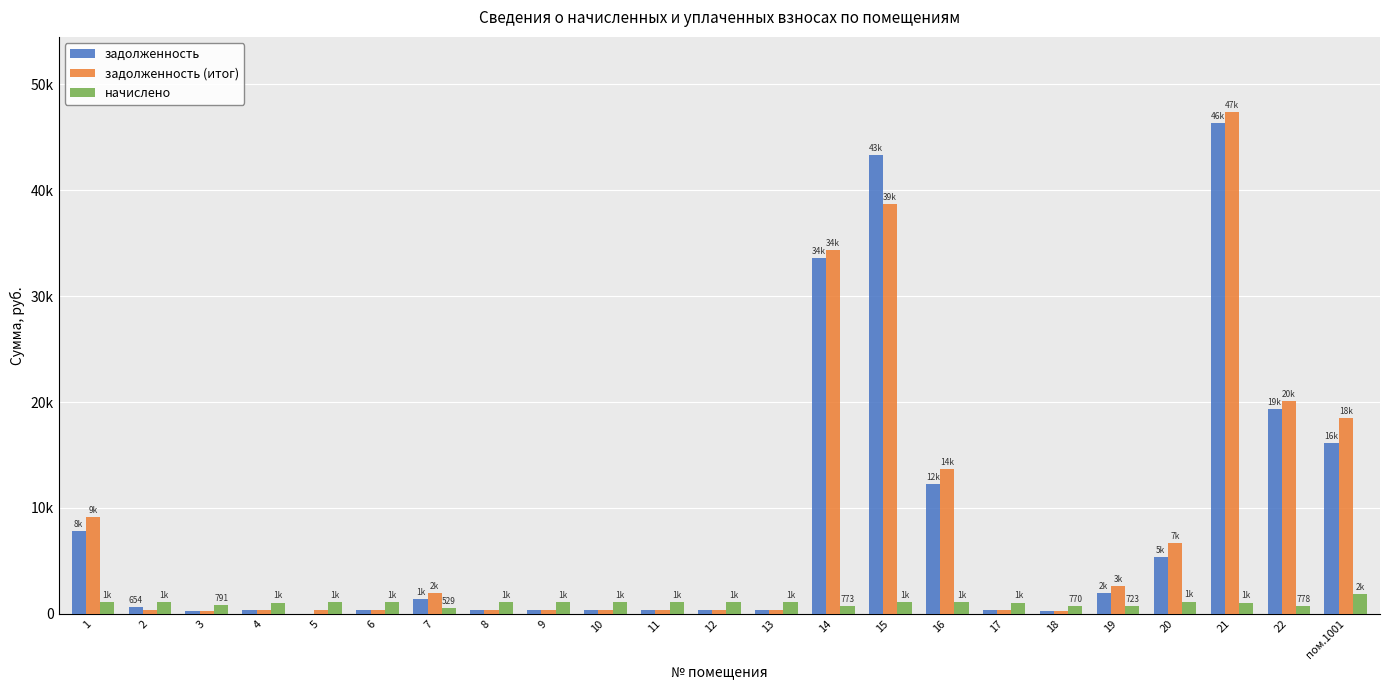

Which category has the lowest value in the начислено series?

7